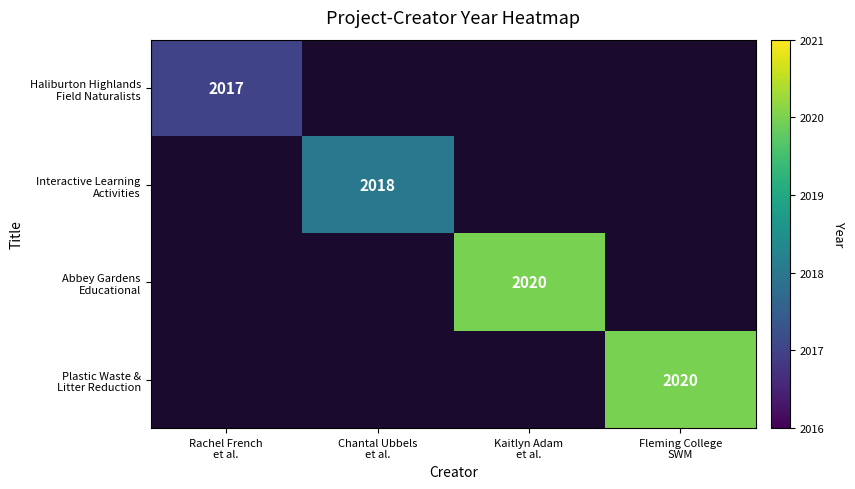

At how many categories does at least one series exceed 2019?

2